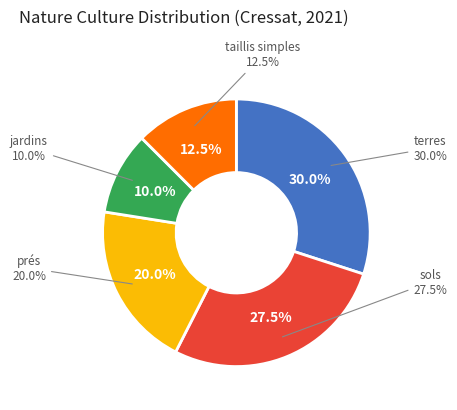

What is the largest slice in the pie chart?

terres